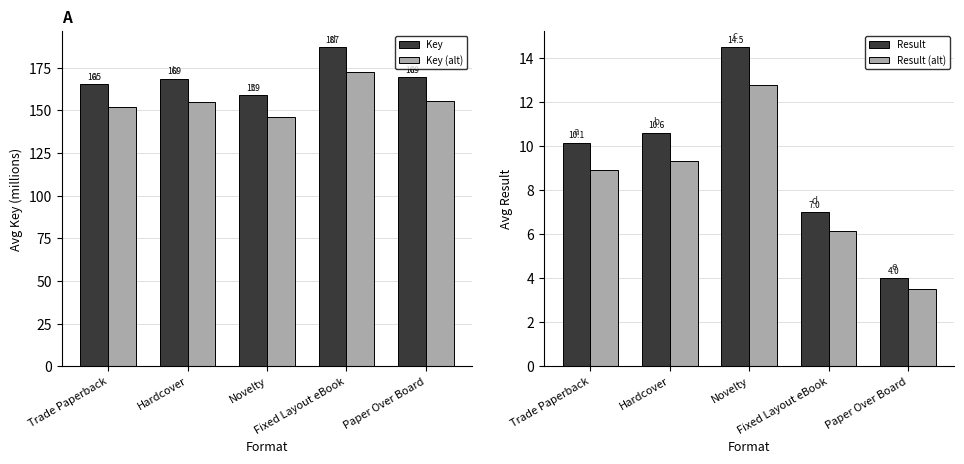

Which series has the largest range (max minus min)?

Avg Key (M)